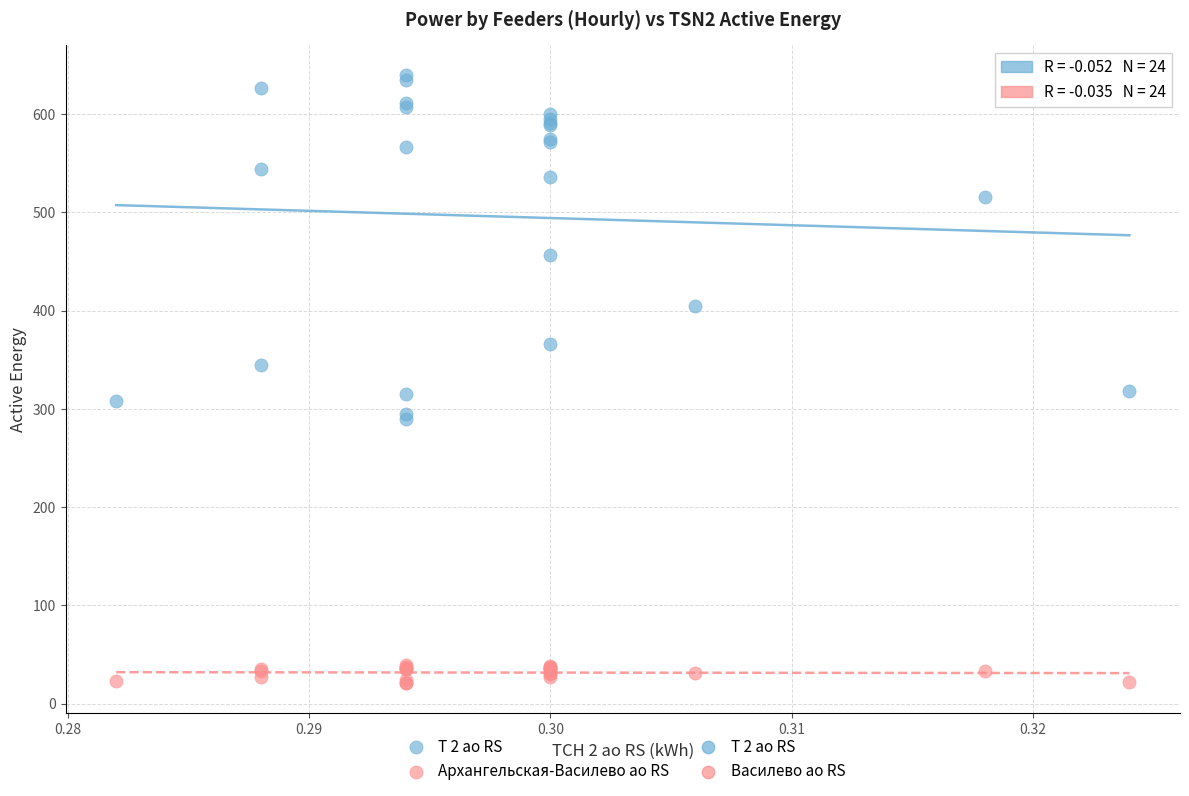

Which series contains the lowest Y value?

Архангельская-Василево ао RS